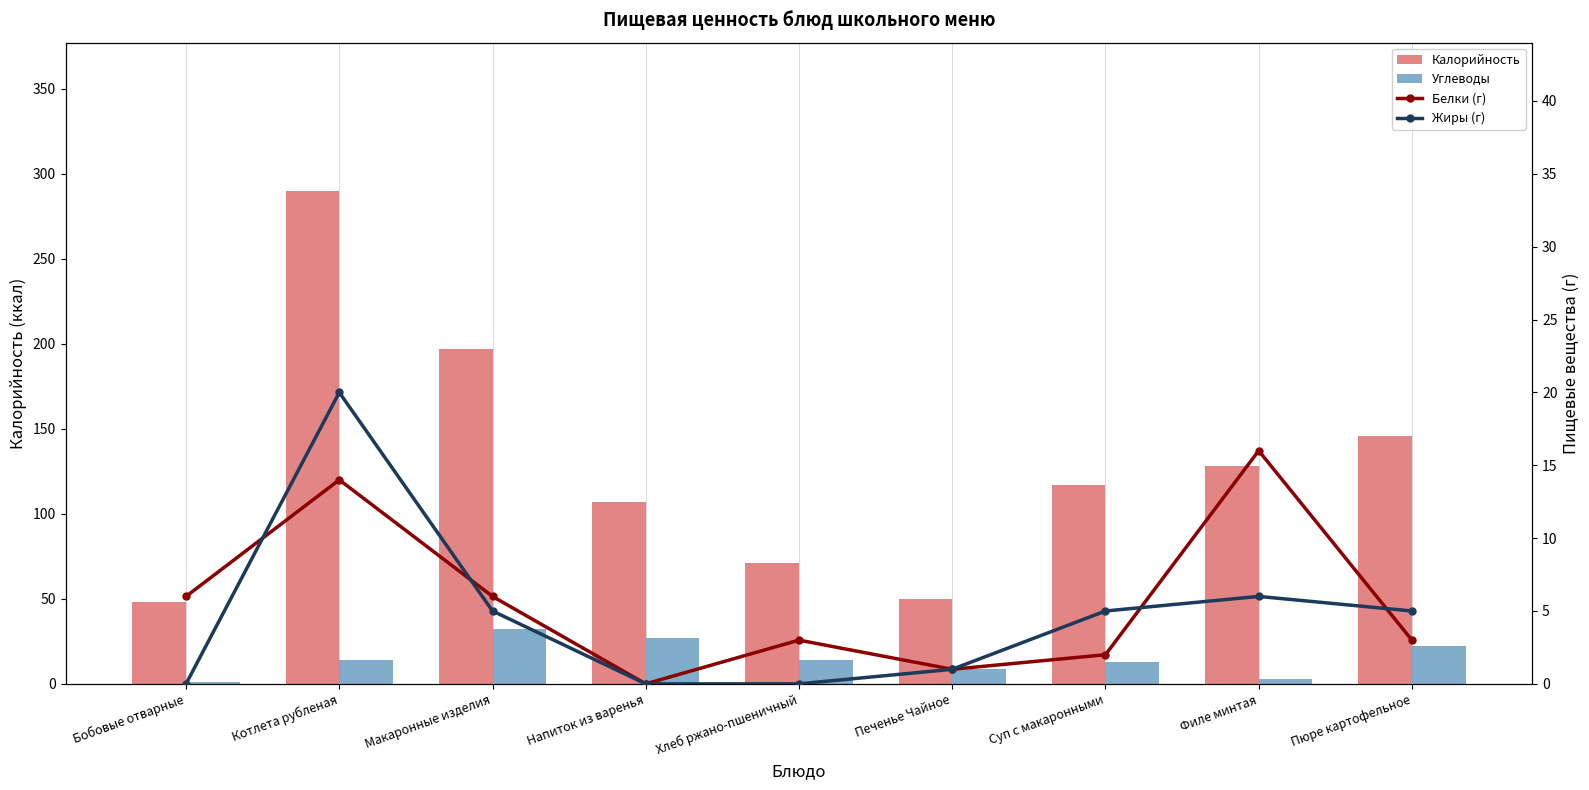

What is the difference between the highest and lowest values at Бобовые отварные?

48